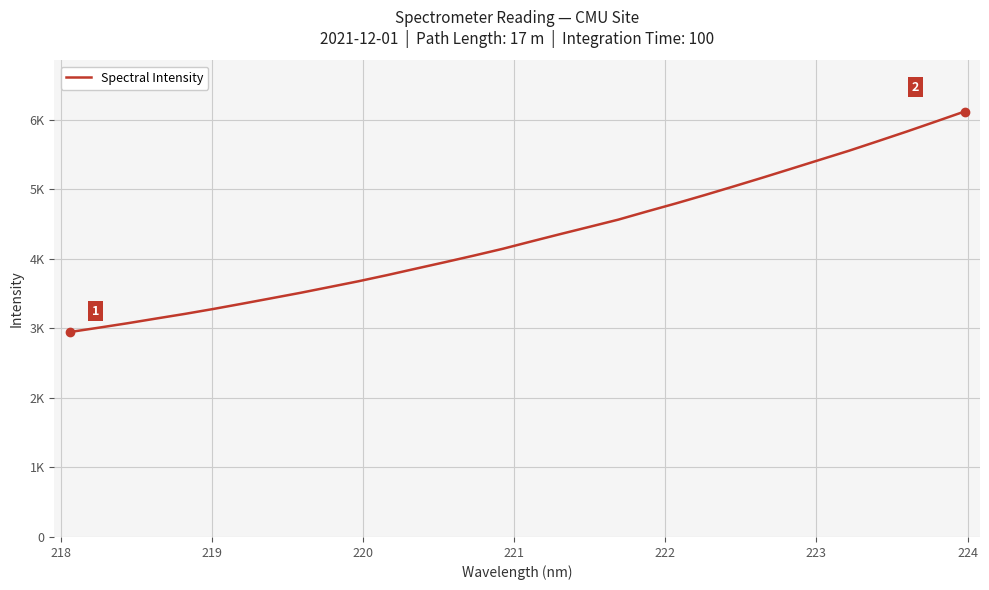

Does the chart have visible grid lines?

Yes